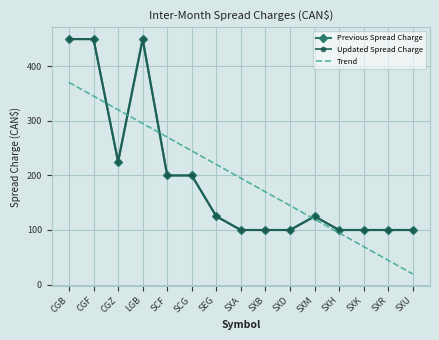

How many distinct data groups are displayed?

3